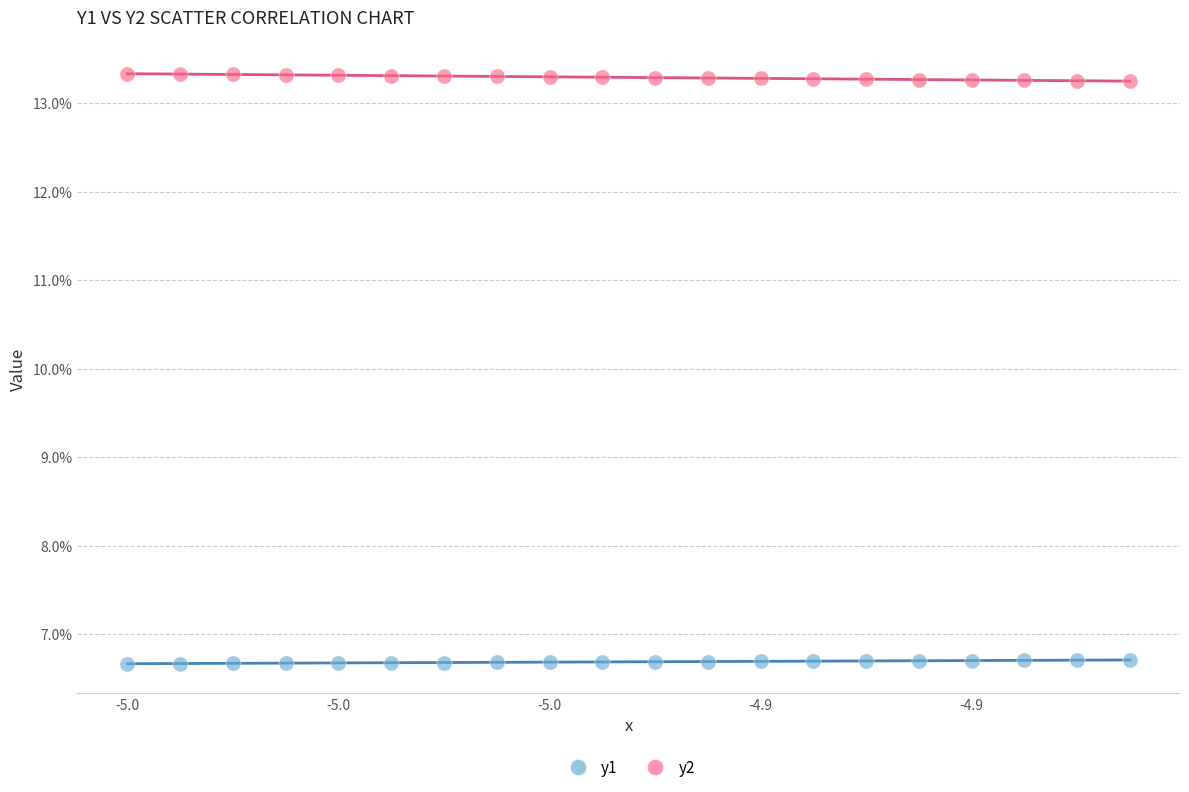

Which series contains the lowest Y value?

y1